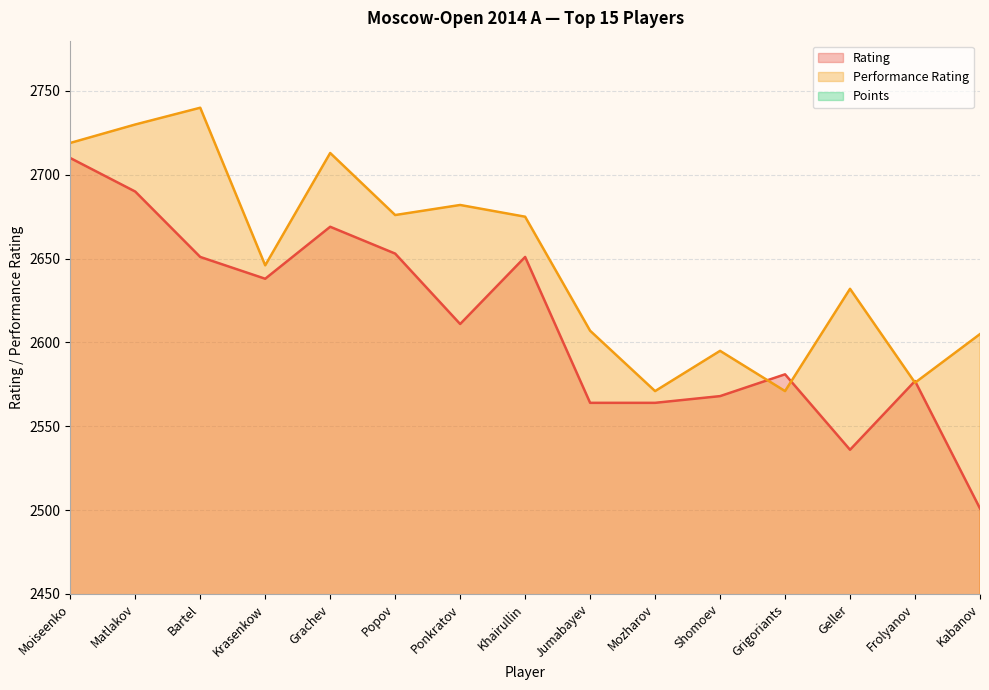

Which series has the largest range (max minus min)?

Rating